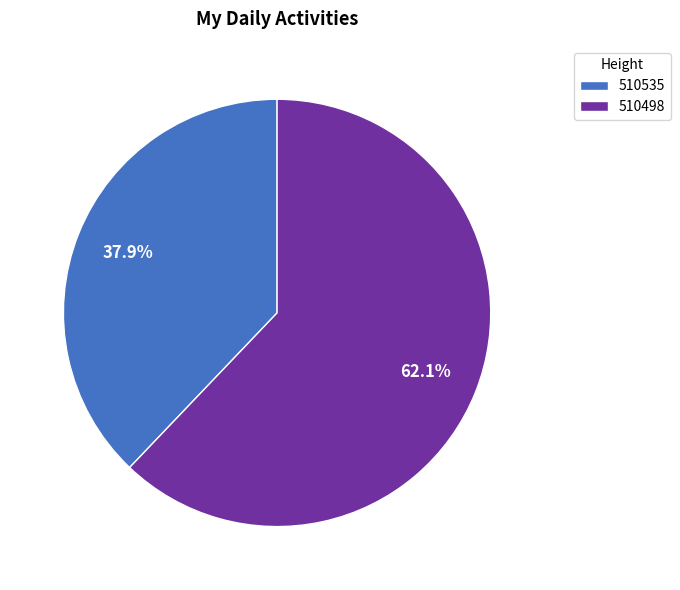

Between 510498 and 510535, which is larger?

510498